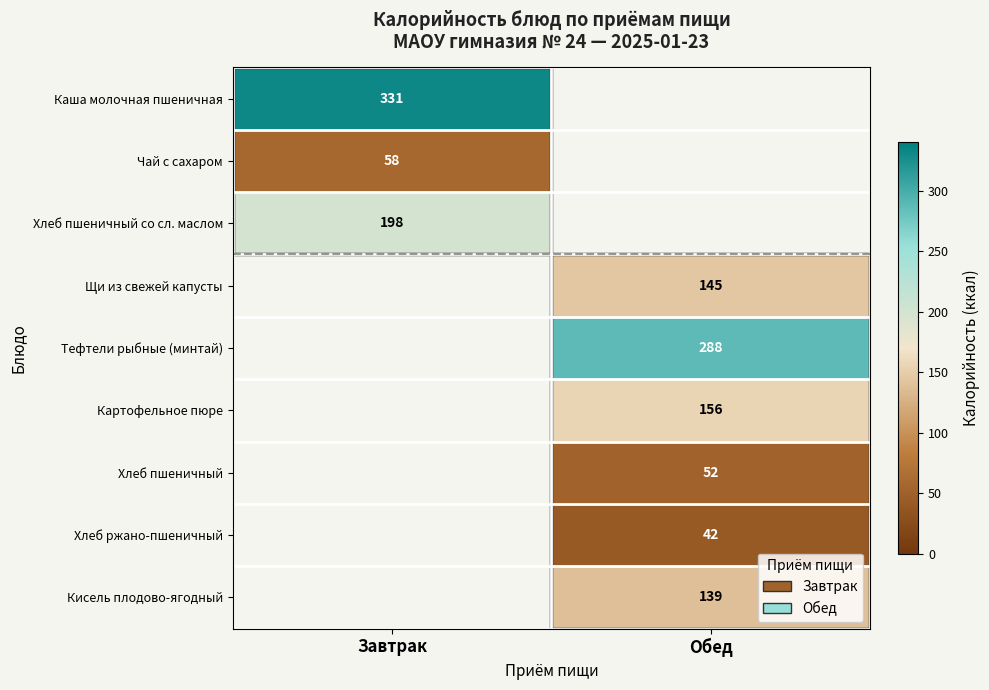

Count the number of categories in the chart.

2